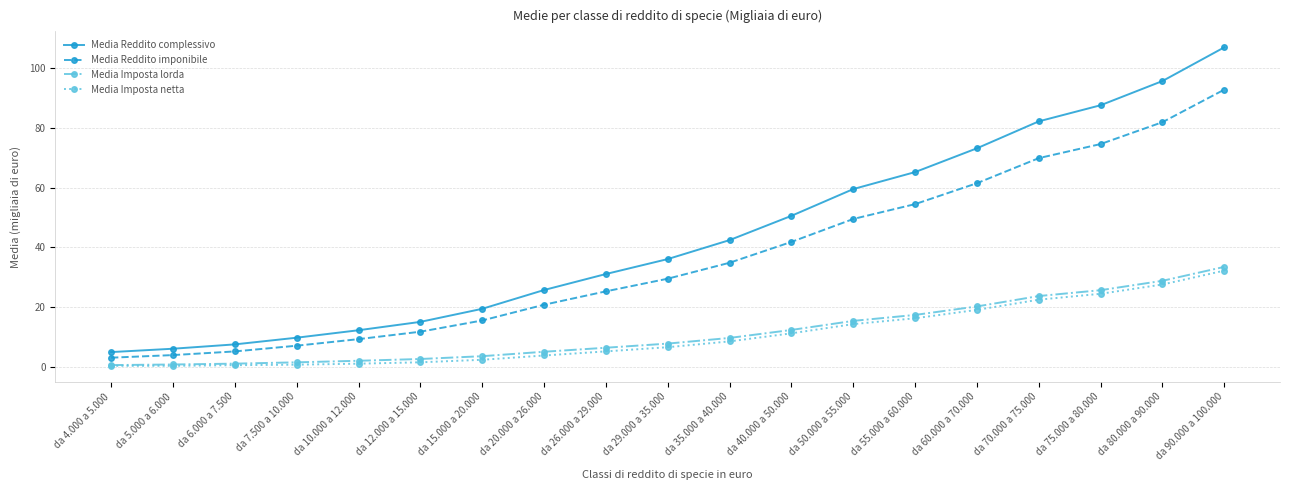

Which series has the largest range (max minus min)?

Media Reddito complessivo